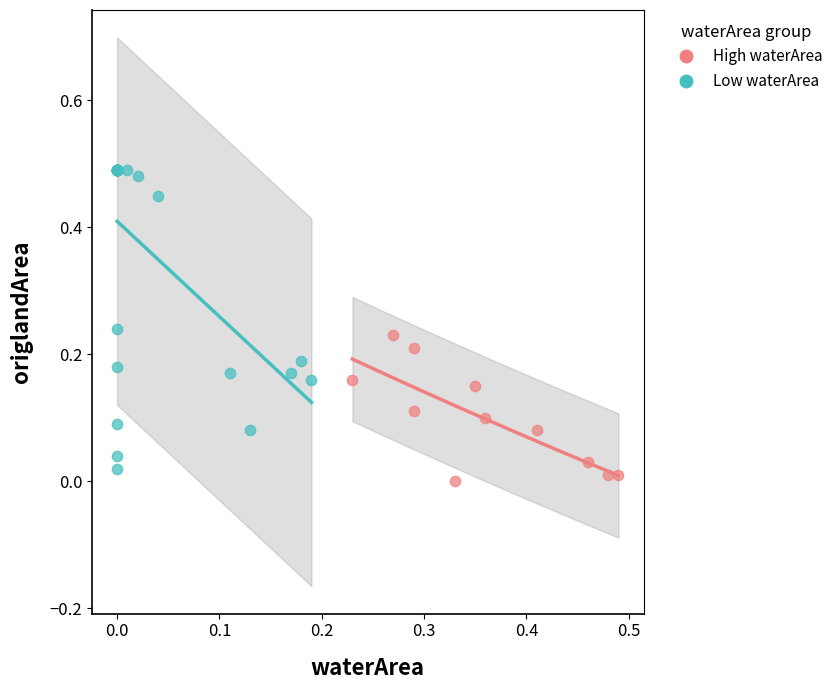

Which series reaches the maximum Y coordinate?

Low waterArea